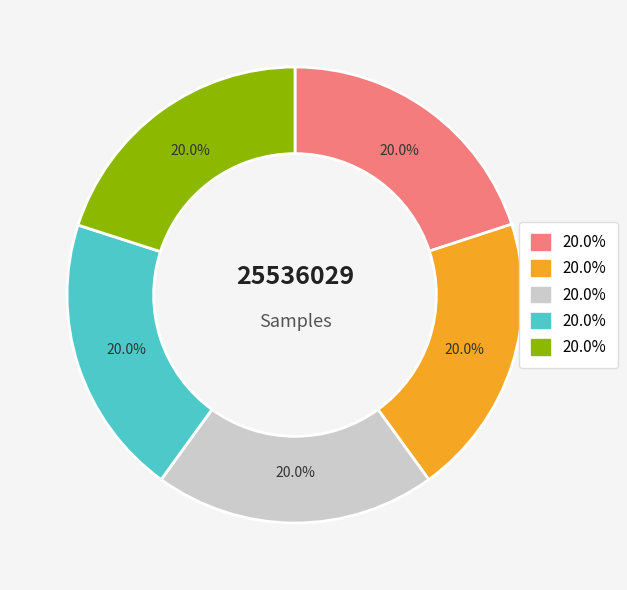

Is there any slice that represents more than half of the pie?

No